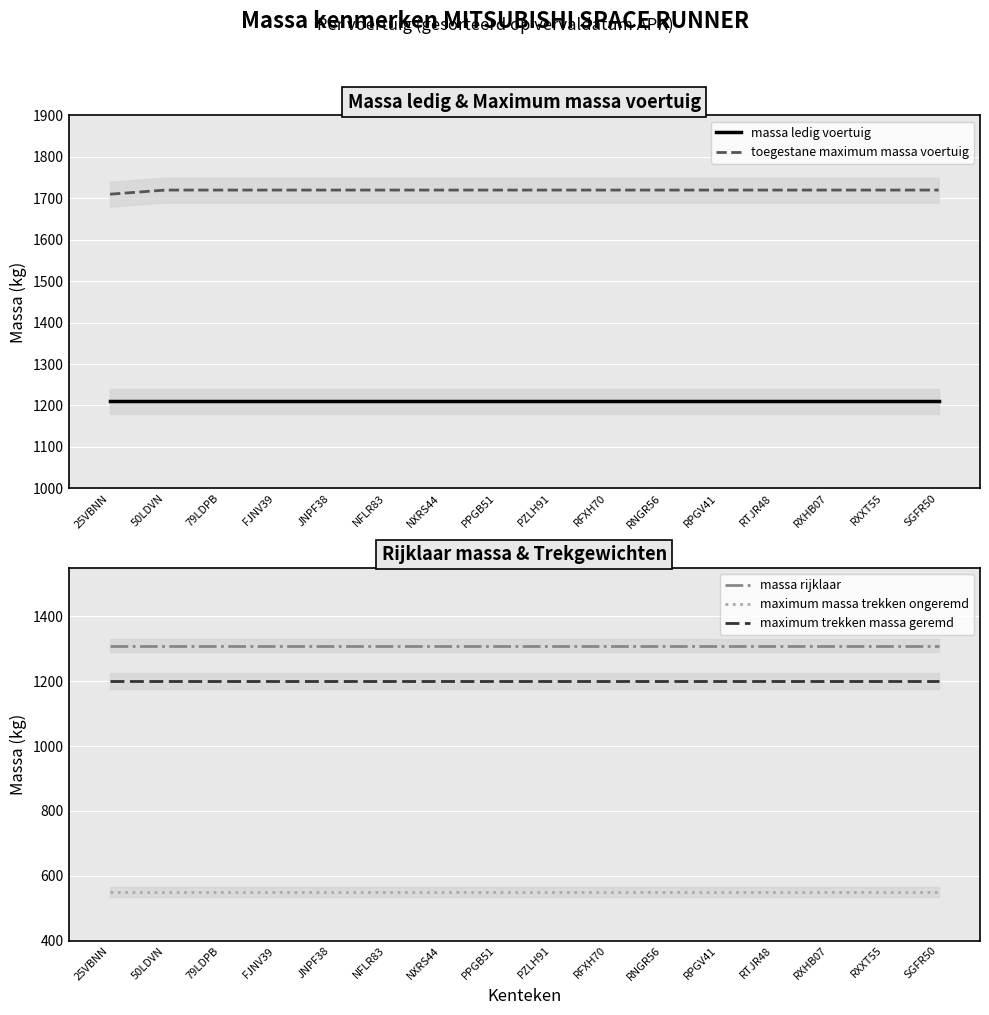

Is it true that maximum massa trekken ongeremd equals 550 at 50LDVN?

True